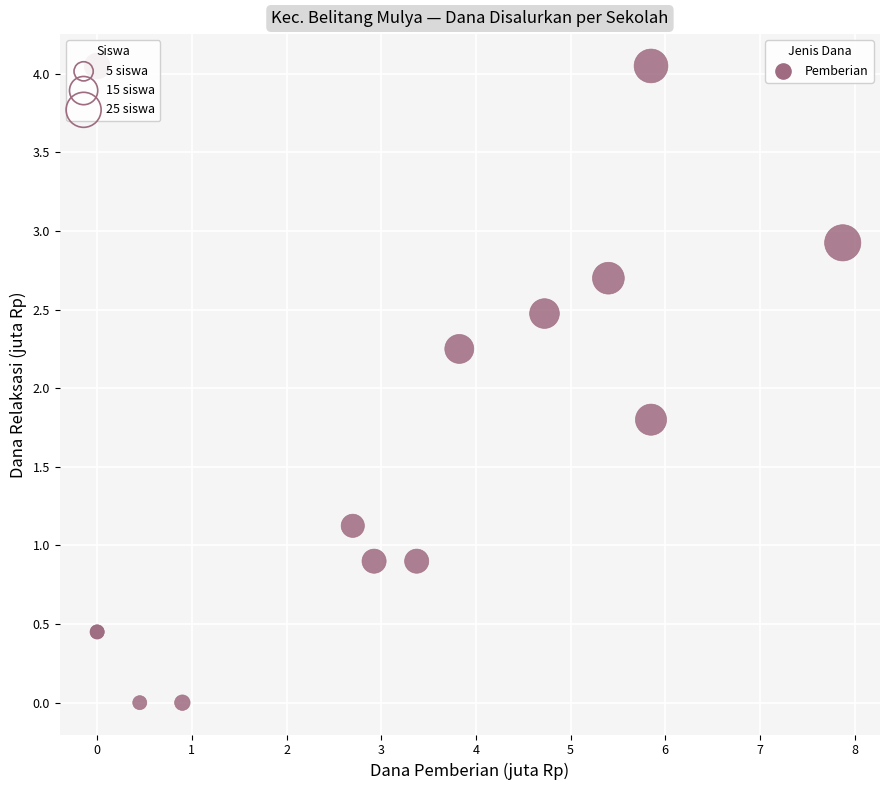

What Y value in the scatter plot is closest to 2?

1.8